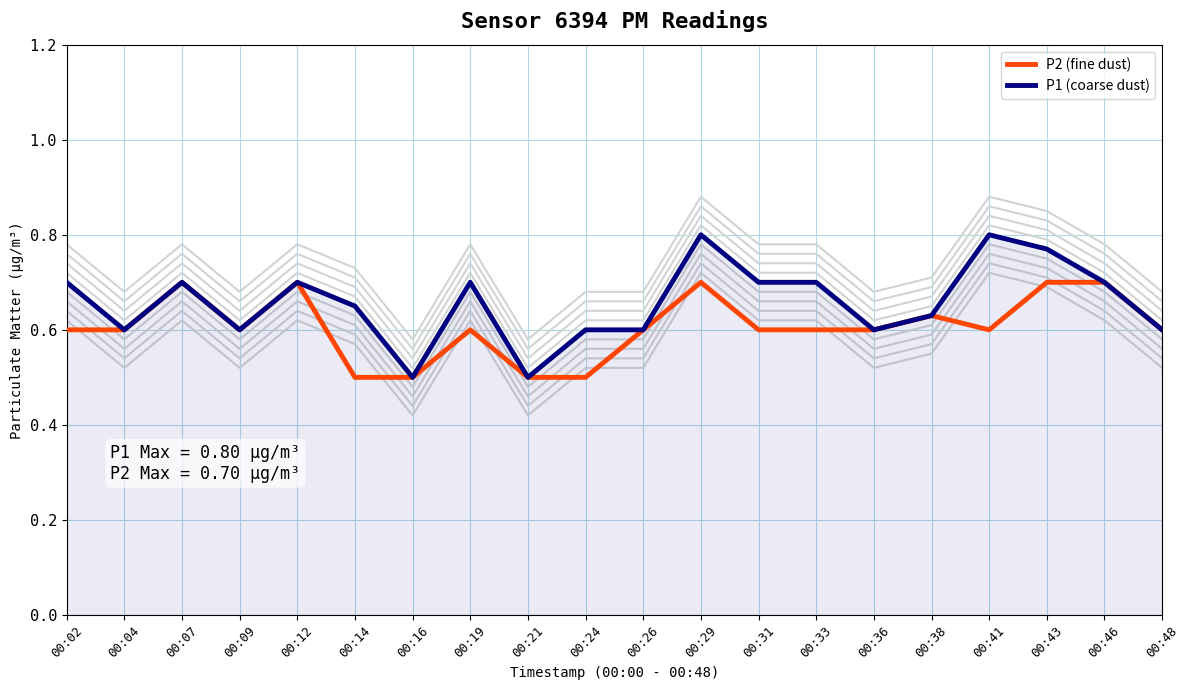

At how many categories does at least one series exceed 0?

20